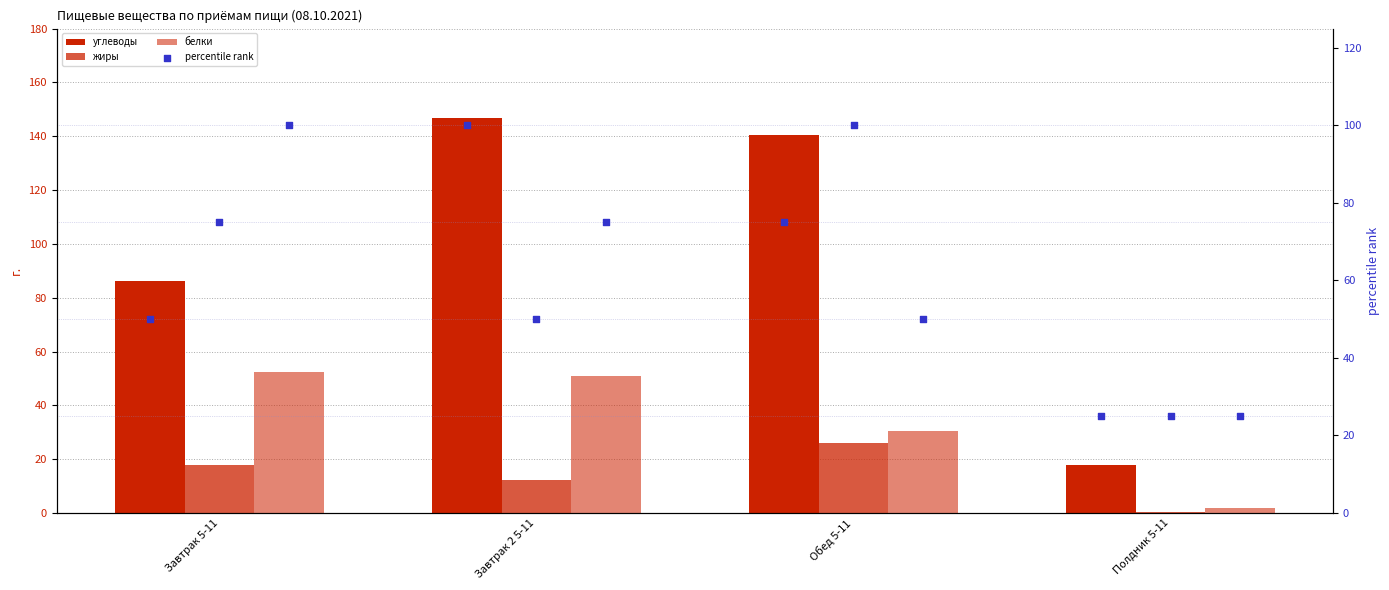

Is the value of жиры at Завтрак 2 5-11 greater than the value of белки at Завтрак 5-11?

No